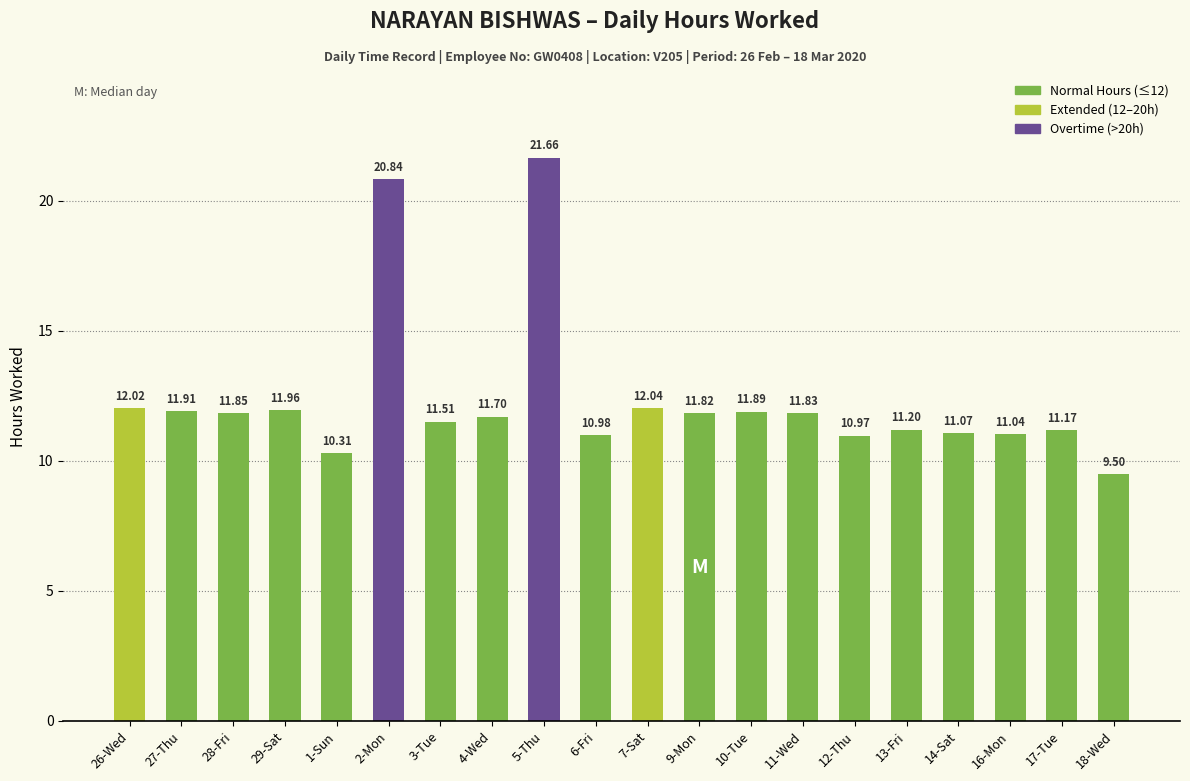

What is the value of the 11th bar from the left?

12.0